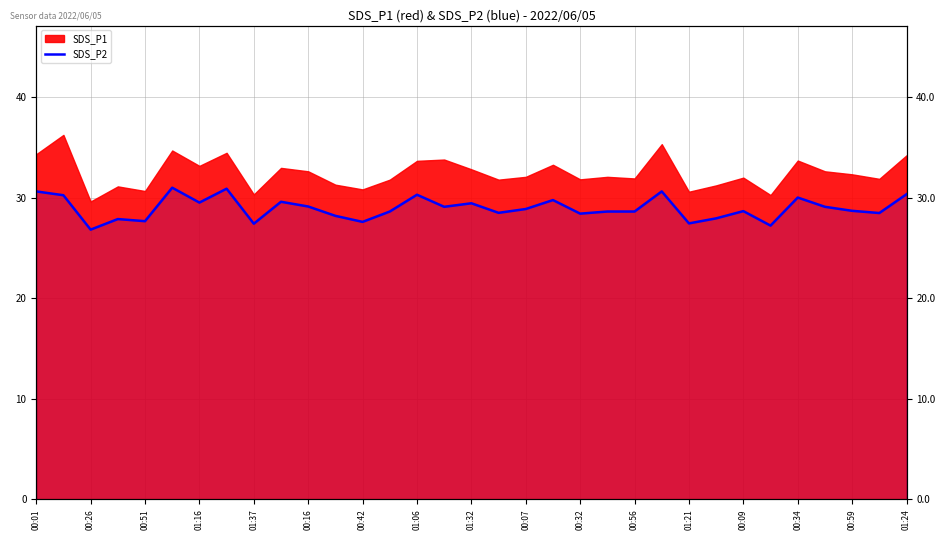

The chart shows a value of 46.8 at 00:59. True or false?

False